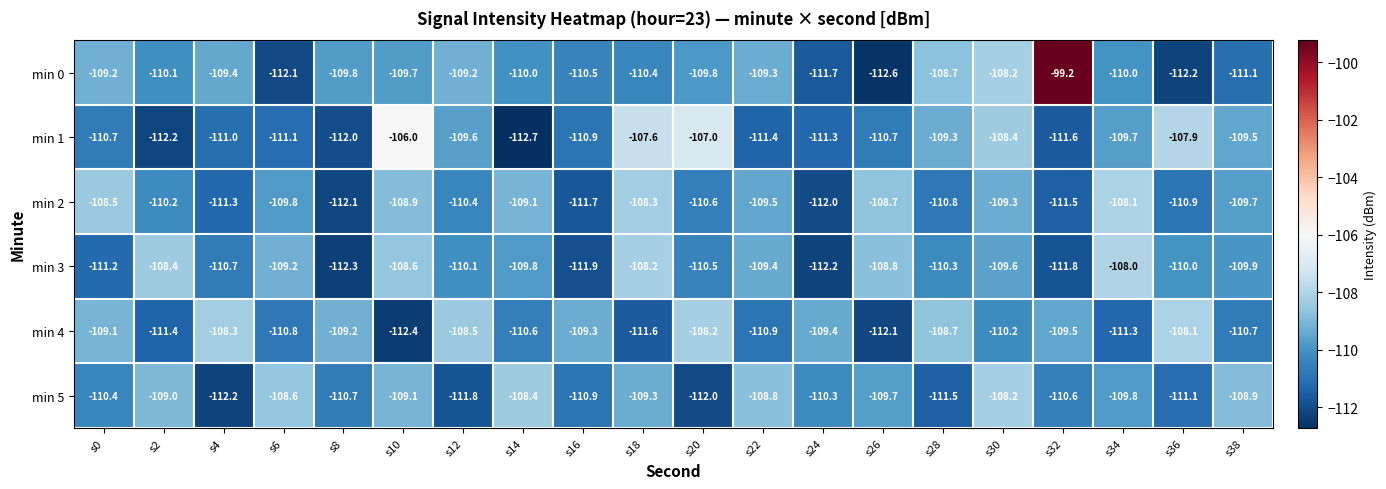

The min 5 series shows -112.0 at s20. True or false?

True